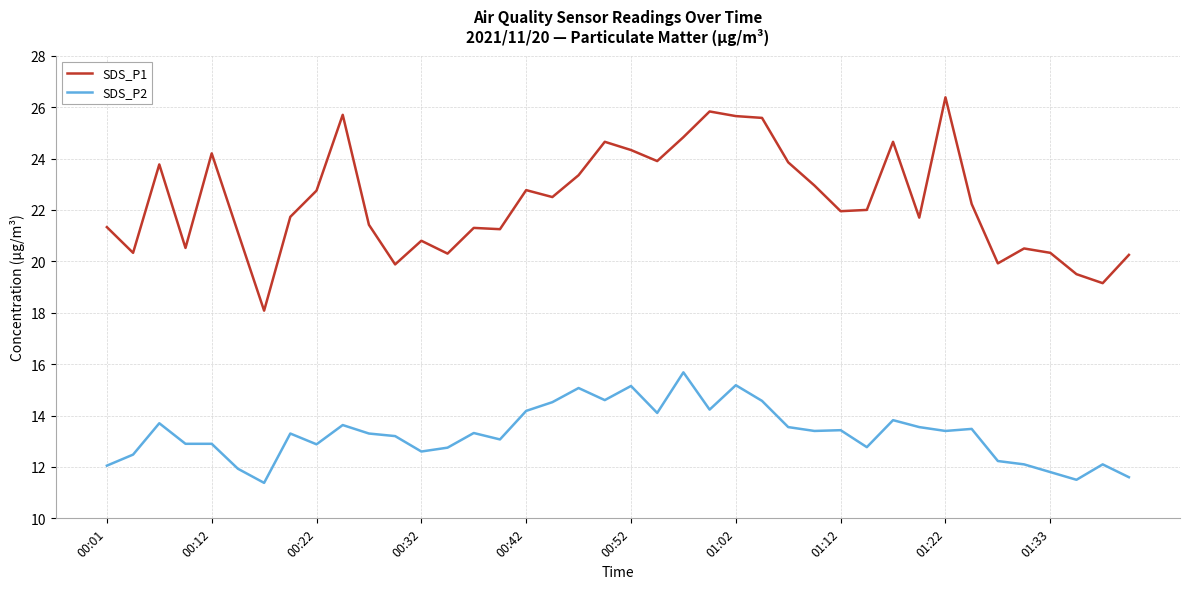

True or false: SDS_P2 and SDS_P1 cross at least once.

False